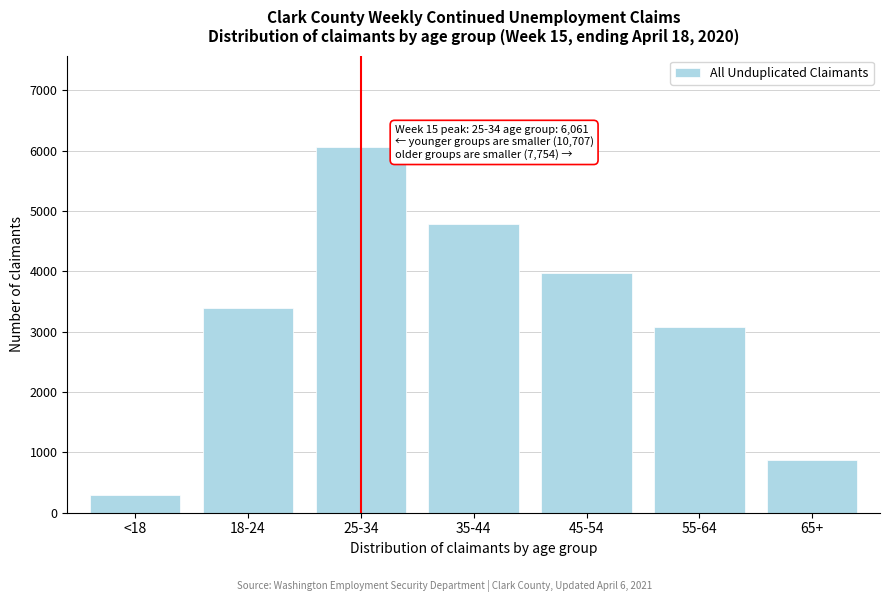

Reading right to left, what are all the values shown in this chart?

875	3075	3966	4783	6061	3395	292